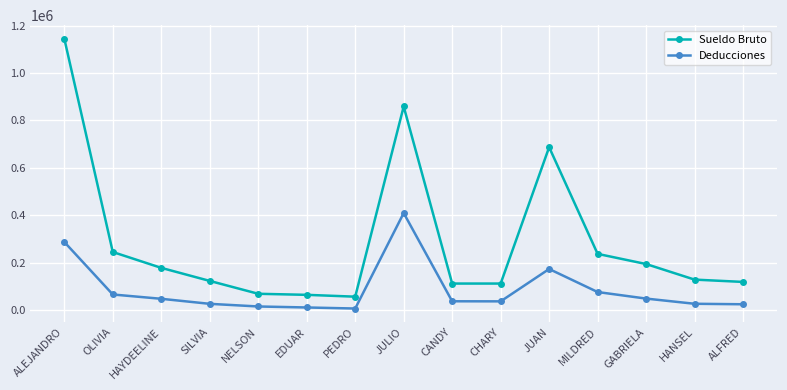

What is the label of the 9th point from the left?

CANDY